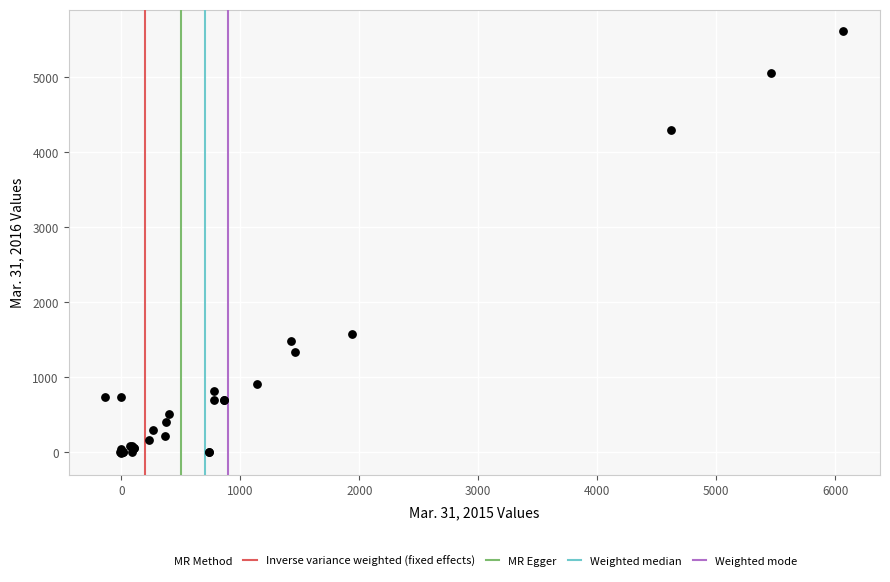

What Y value in the scatter plot is closest to 2804?

1577